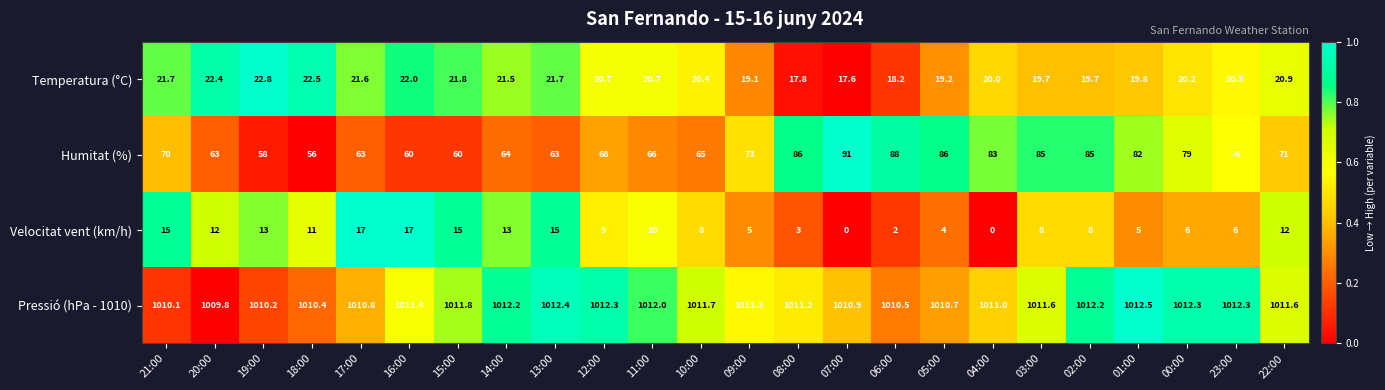

True or false: Humitat (%) has a value of 64.0 at 14:00.

True